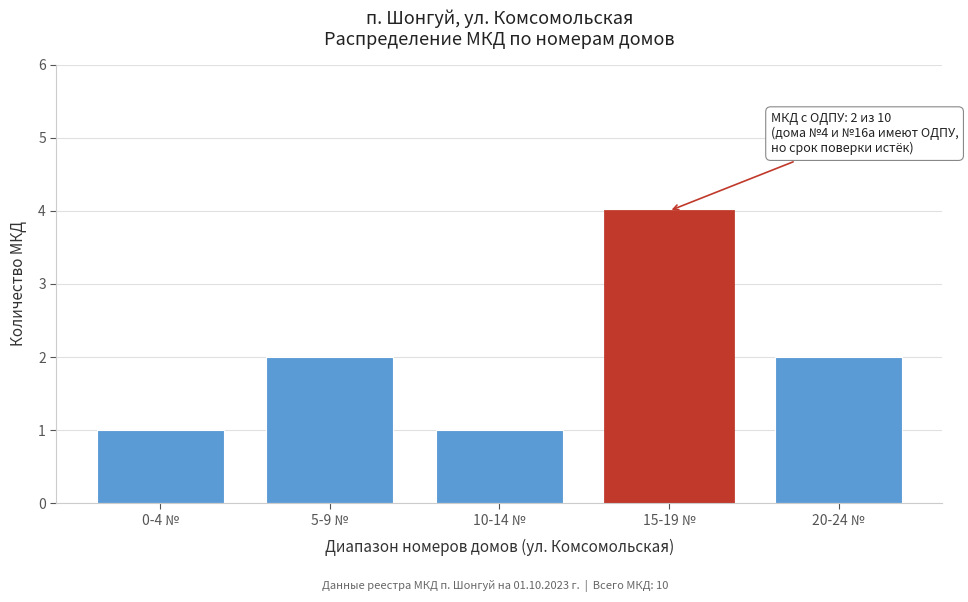

Reading left to right, what are all the values shown in this chart?

0-4 №=1	5-9 №=2	10-14 №=1	15-19 №=4	20-24 №=2